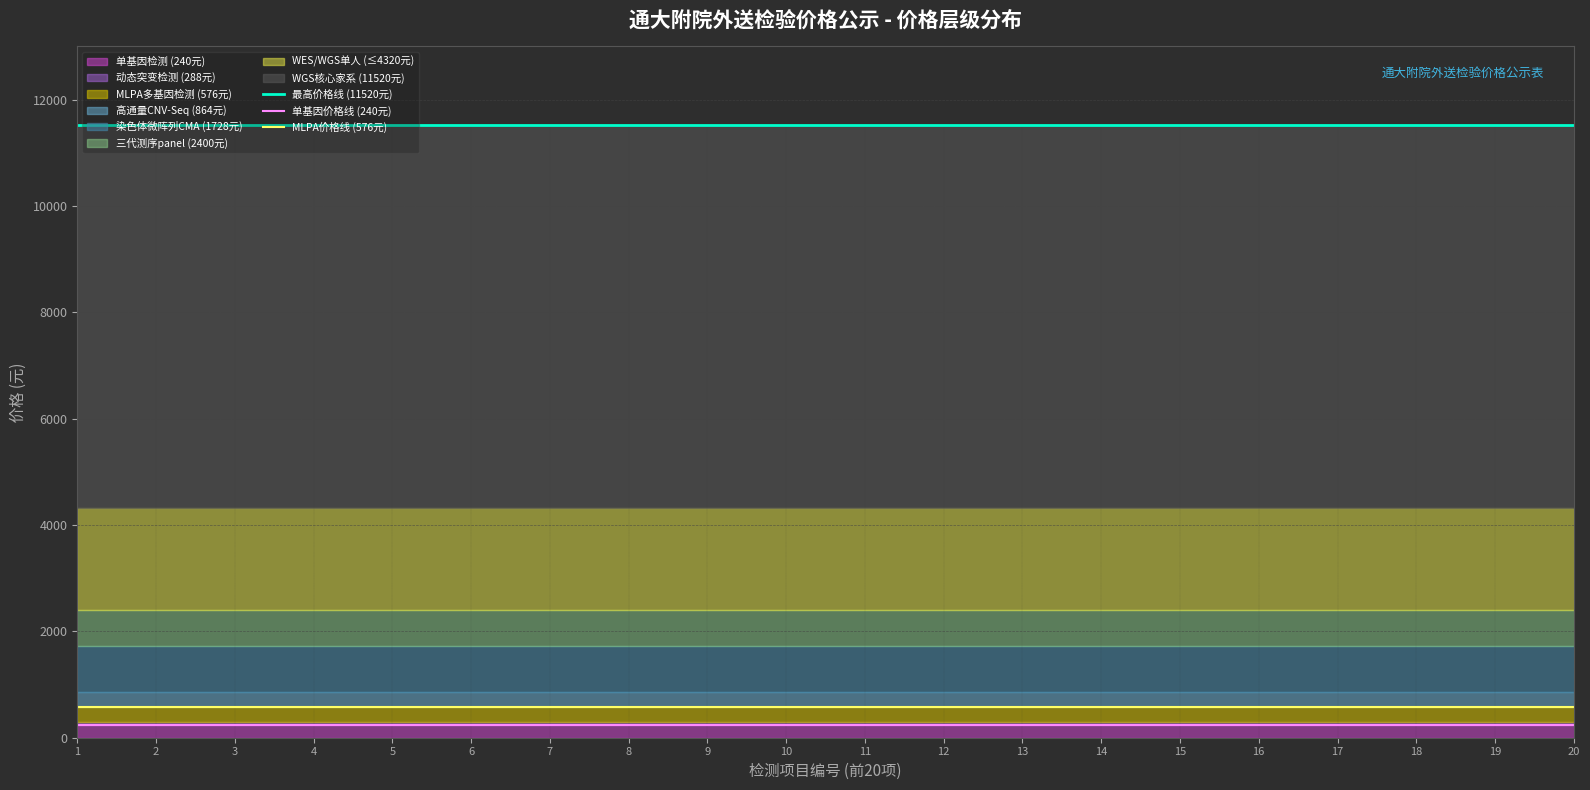

True or false: 单基因价格线 (240元) and MLPA价格线 (576元) intersect in this chart.

False